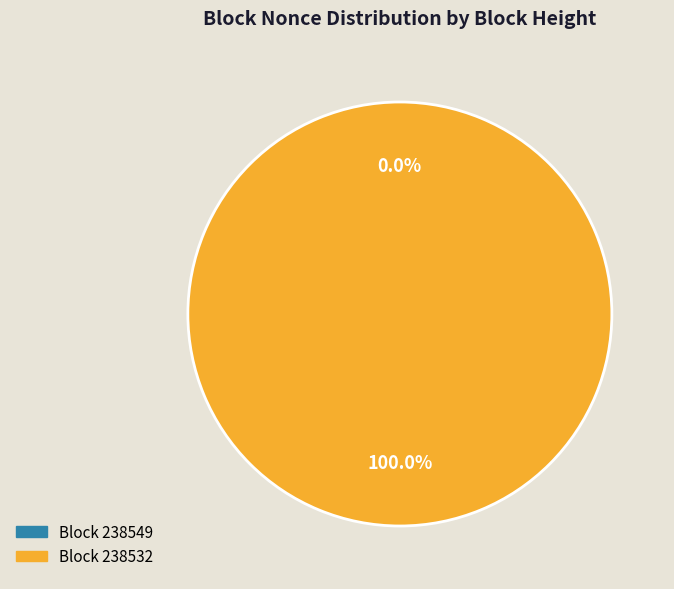

Which category accounts for the majority?

238532